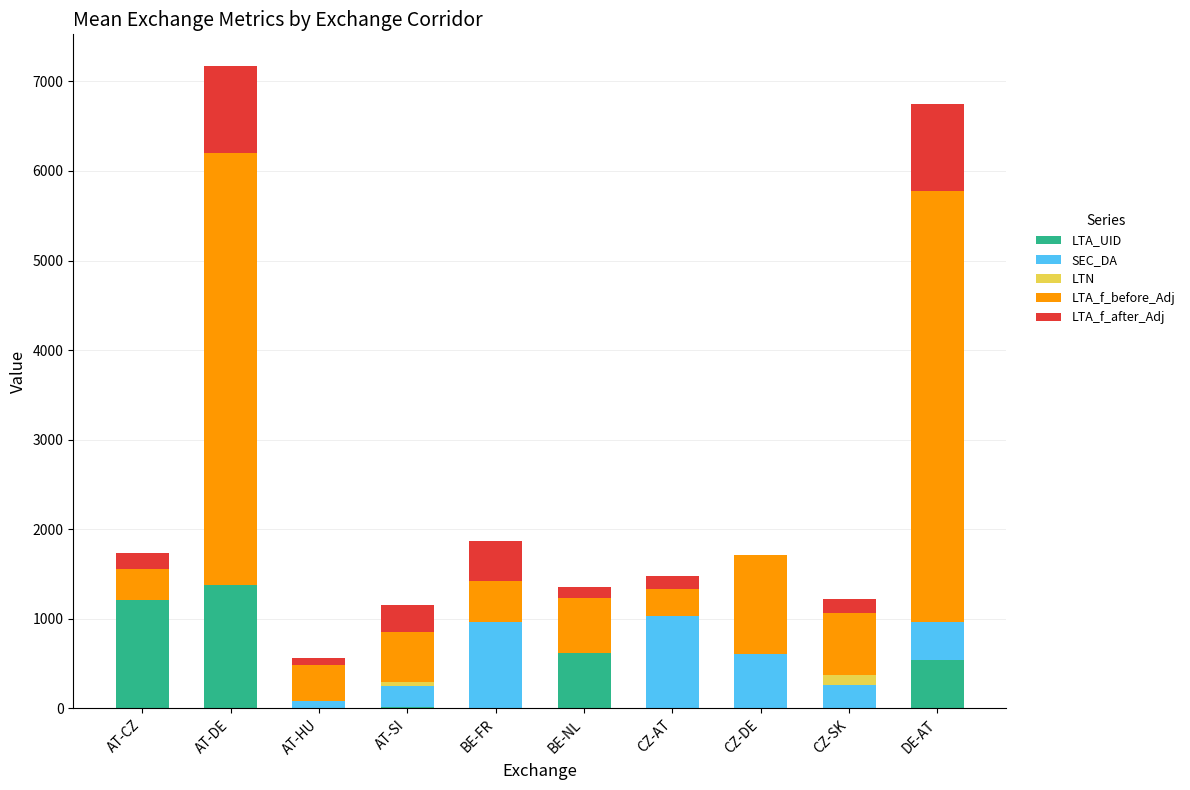

Count the number of categories in the chart.

10